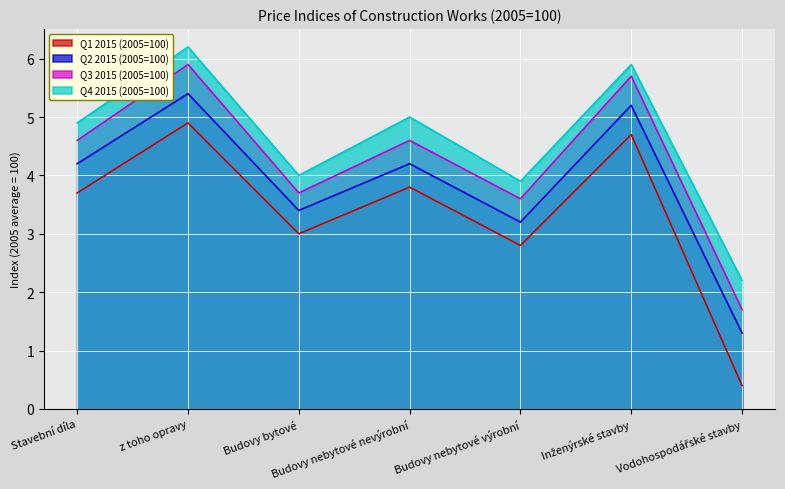

At which label is Q4 2015 (2005=100) closest to 4?

Budovy bytové